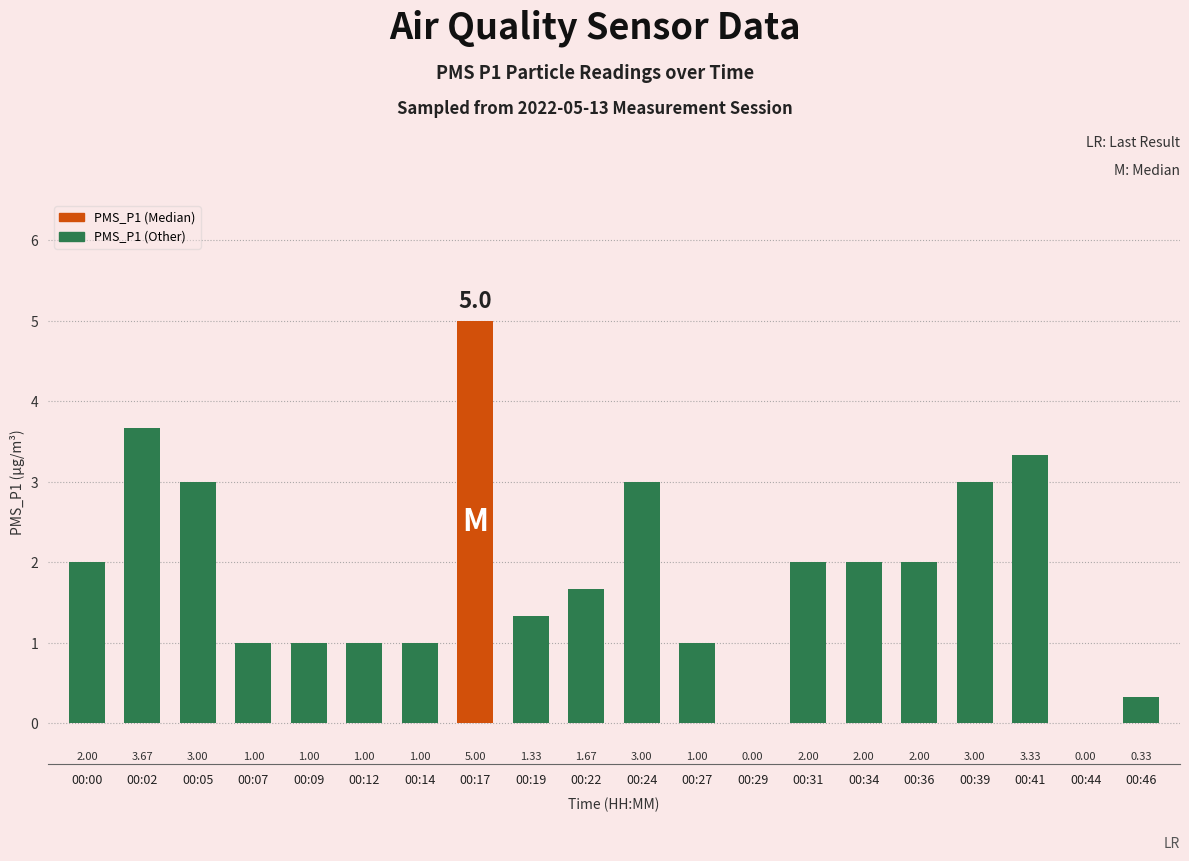

What is the maximum value shown in the chart?

5.0